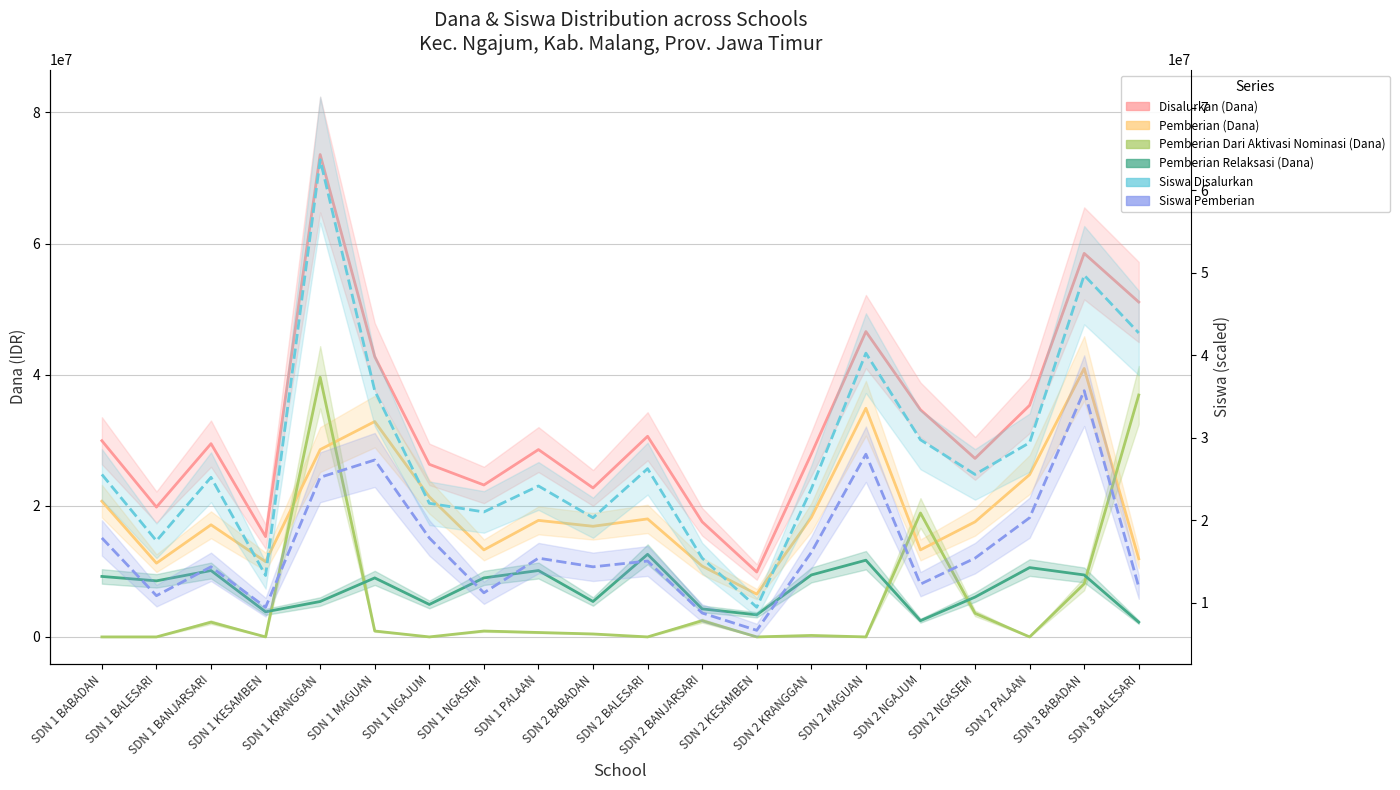

Reading left to right, list all the values displayed in this chart.

Disalurkan (Dana): 29925000	19800000	29475000	15300000	73575000	42750000	26325000	23175000	28575000	22725000	30600000	17550000	9900000	27900000	46575000	34650000	27225000	35325000	58500000	51075000
Pemberian (Dana): 20700000	11250000	17100000	11475000	28575000	32850000	21375000	13275000	17775000	16875000	18000000	10800000	6525000	18225000	34875000	13275000	17550000	24750000	40950000	11925000
Pemberian Dari Aktivasi Nominasi (Dana): 0	0	2250000	0	39600000	900000	0	900000	675000	450000	0	2475000	0	225000	0	18900000	3600000	0	8100000	36900000
Pemberian Relaksasi (Dana): 9225000	8550000	10125000	3825000	5400000	9000000	4950000	9000000	10125000	5400000	12600000	4275000	3375000	9450000	11700000	2475000	6075000	10575000	9450000	2250000
Siswa Disalurkan: 25550000	17500000	25200000	13300000	63700000	35700000	22050000	21000000	24150000	20300000	26250000	15400000	9450000	23800000	40250000	29750000	25550000	29400000	49700000	42700000
Siswa Pemberian: 17850000	10850000	14350000	9450000	25200000	27300000	17850000	11200000	15400000	14350000	15050000	8750000	6650000	16100000	28000000	12250000	15400000	20300000	35700000	11900000